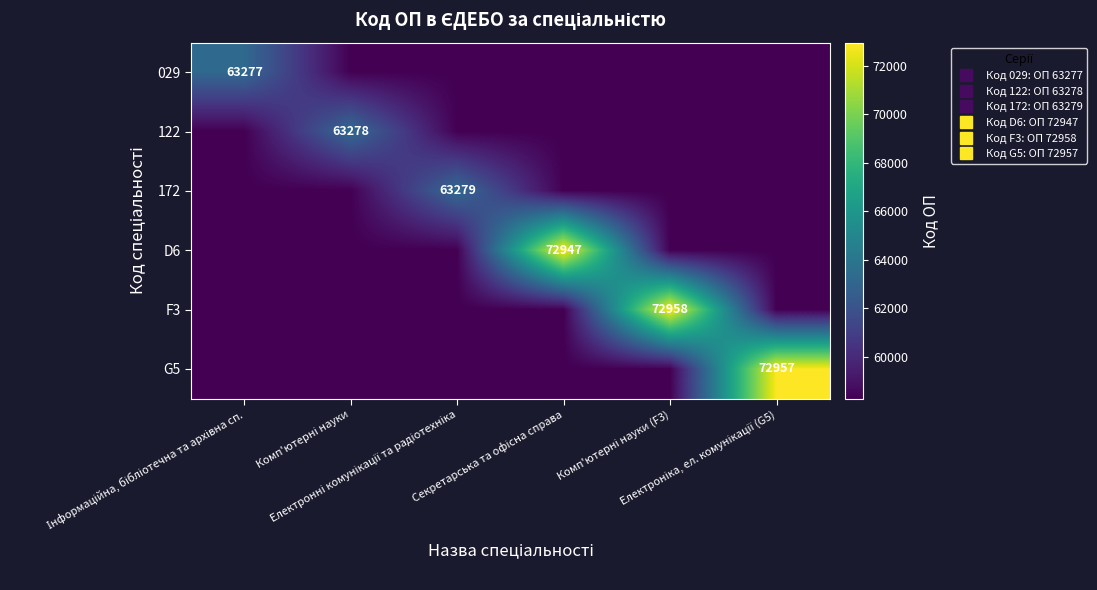

True or false: 172 has a value of 80654 at Секретарська та офісна справа.

False